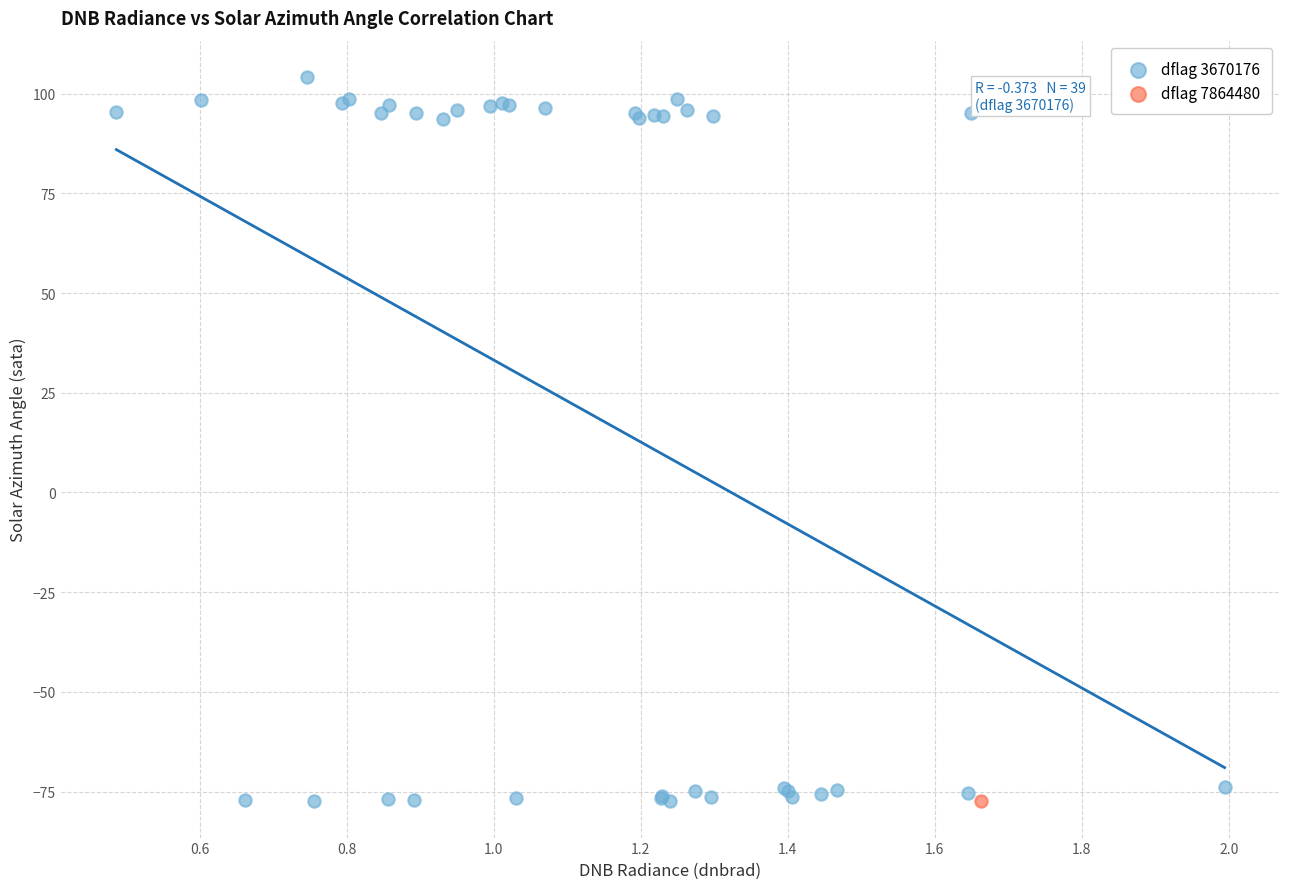

What are all the series names shown in the legend?

dflag 3670176, dflag 7864480